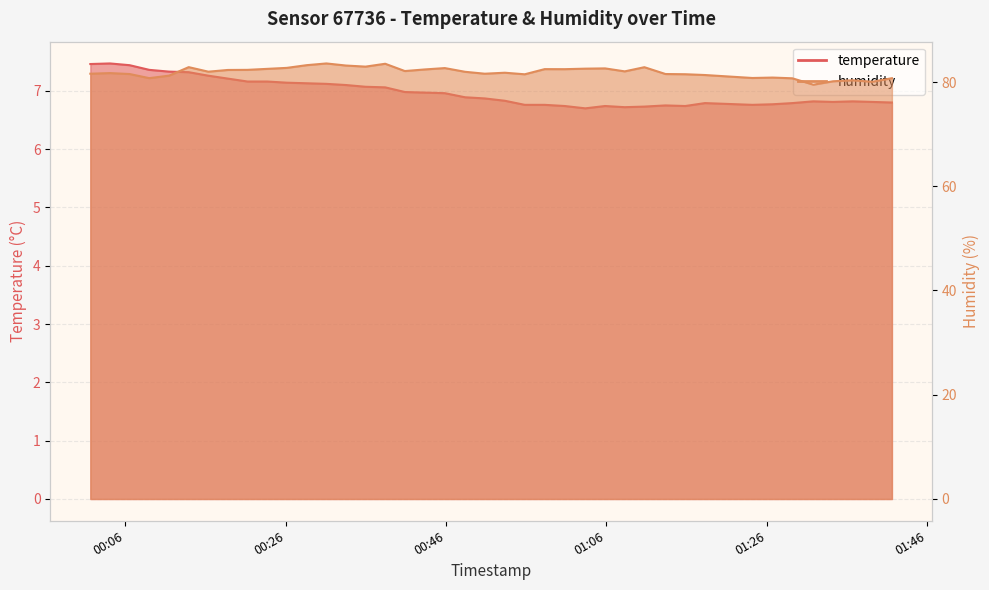

Count the number of categories in the chart.

40